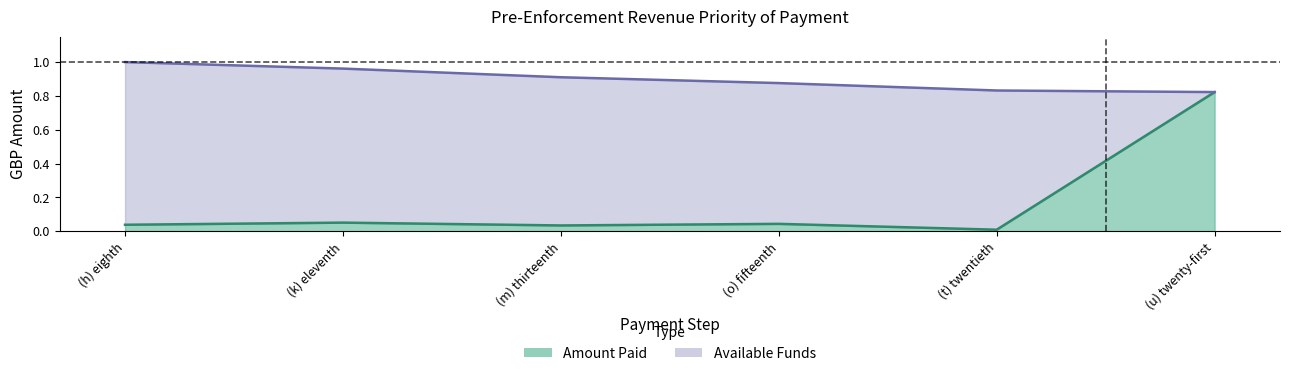

What is the average value?

0.2